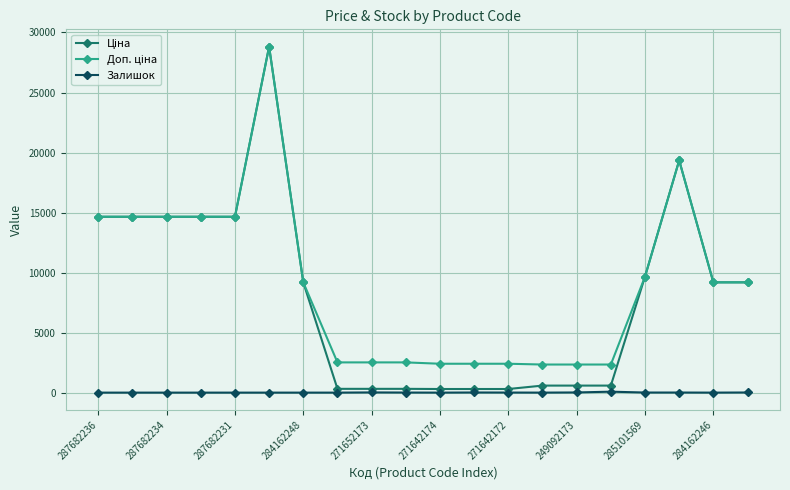

What is the greatest value displayed?

28821.8